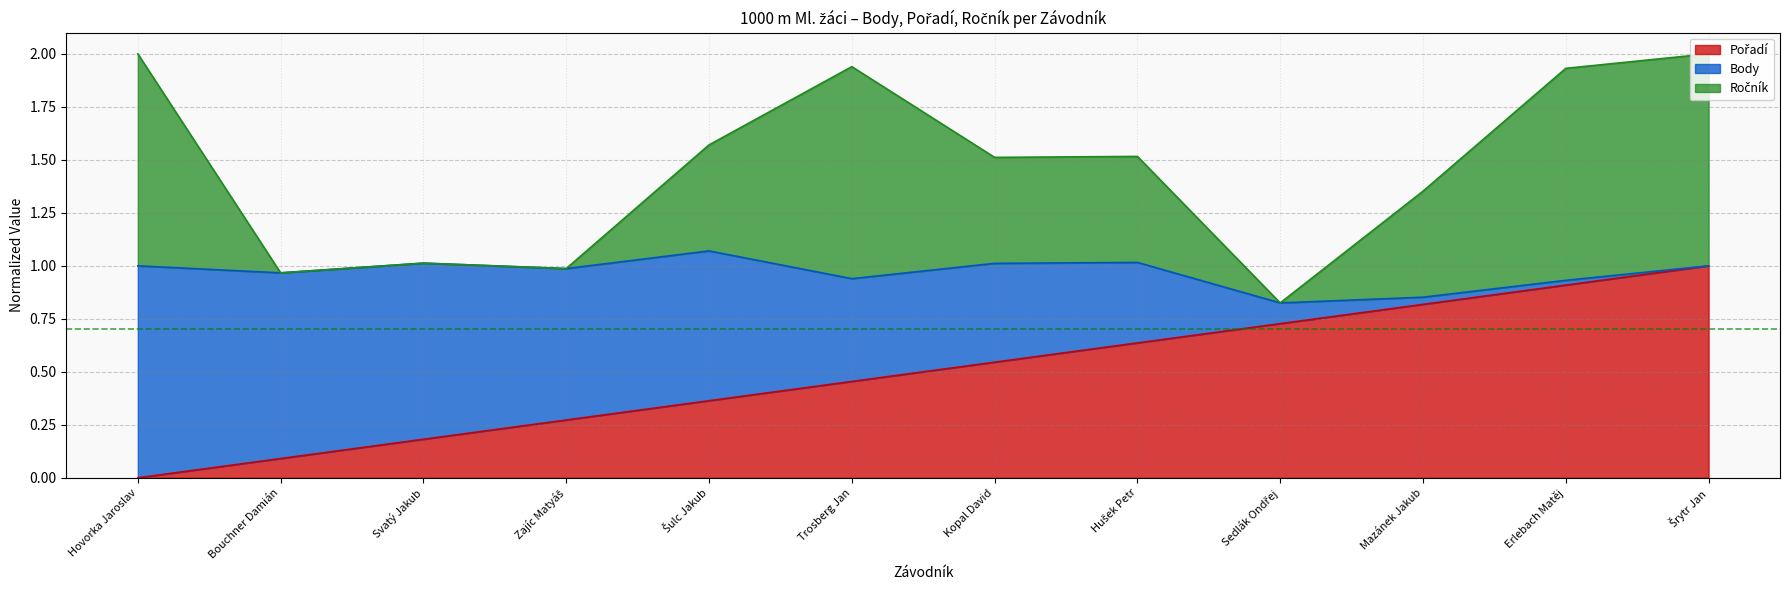

What is the total value across all series at Hušek Petr?

2.2